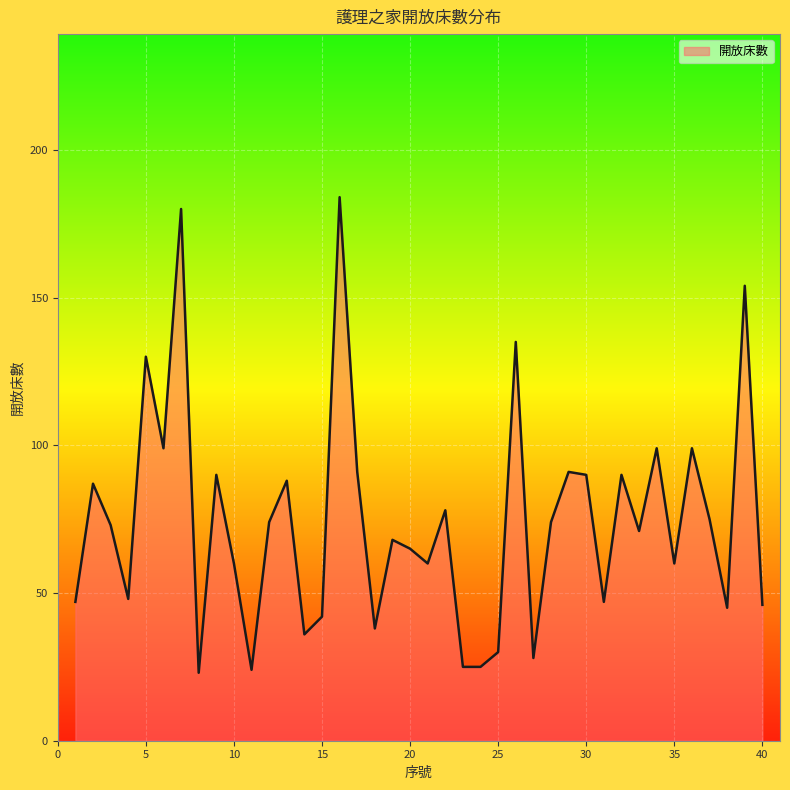

What is the sum of all values?

2969